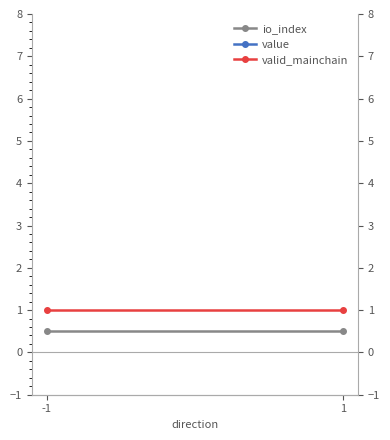

What is the value of the value point at the 1st from the left?

77.8